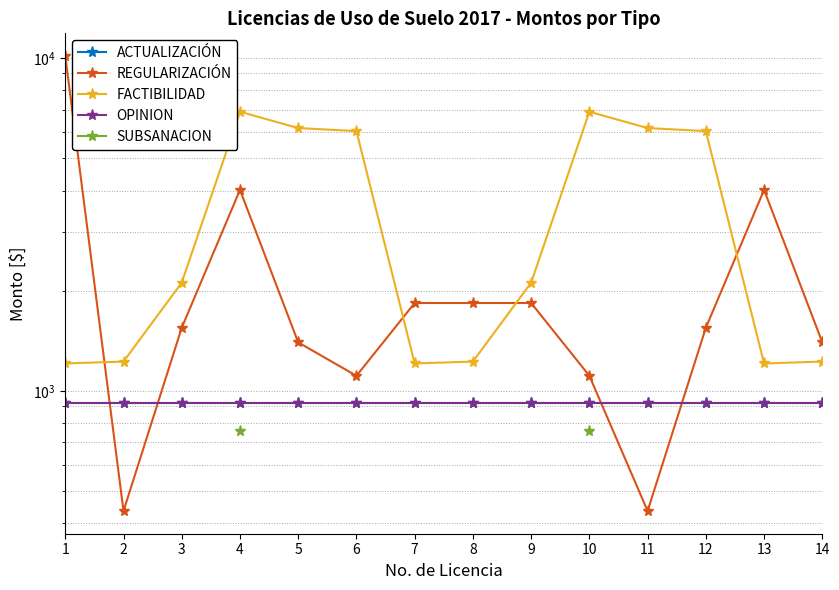

Is it true that OPINION equals 257.3 at 12?

False